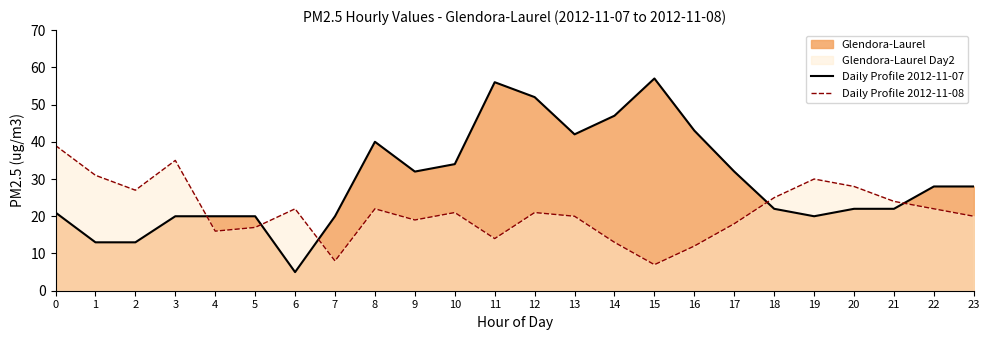

At which category is the sum across all series the highest?

12